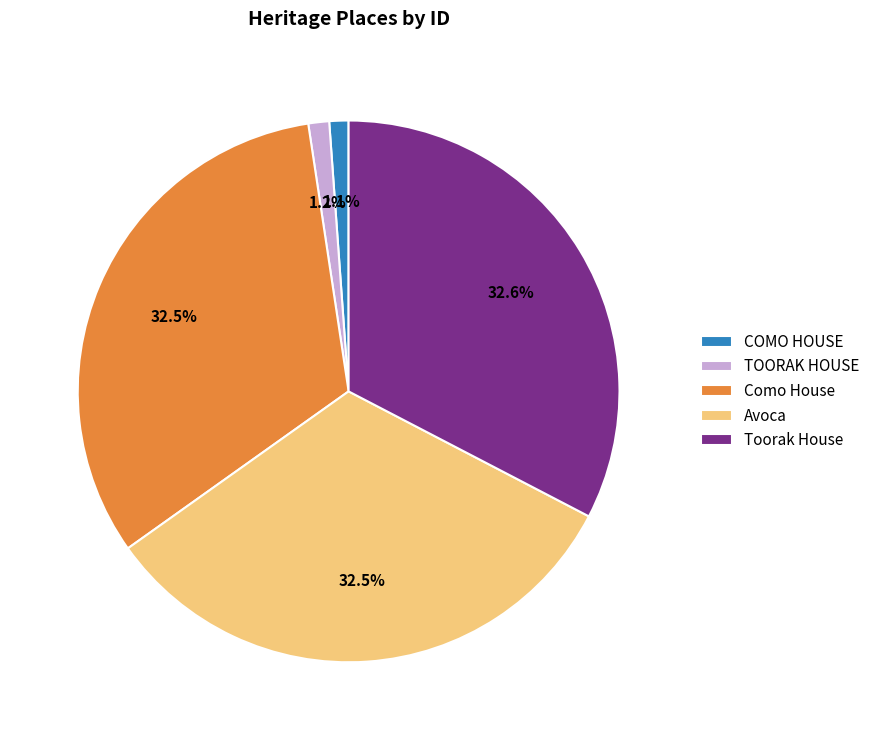

How much of the chart is everything except COMO HOUSE?

98.9%